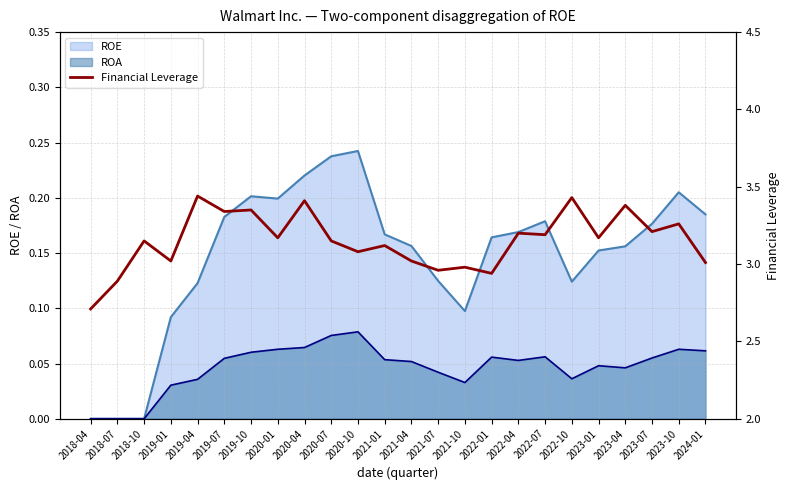

Is it true that ROA equals 0.0 at 2022-01?

False